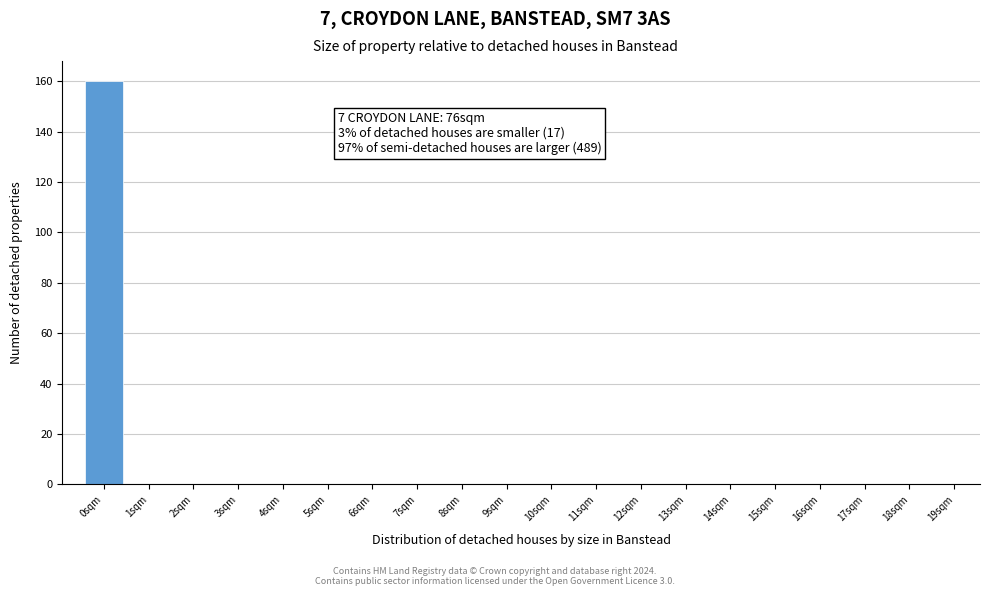

Reading right to left, list all the values displayed in this chart.

19sqm=0	18sqm=0	17sqm=0	16sqm=0	15sqm=0	14sqm=0	13sqm=0	12sqm=0	11sqm=0	10sqm=0	9sqm=0	8sqm=0	7sqm=0	6sqm=0	5sqm=0	4sqm=0	3sqm=0	2sqm=0	1sqm=0	0sqm=160